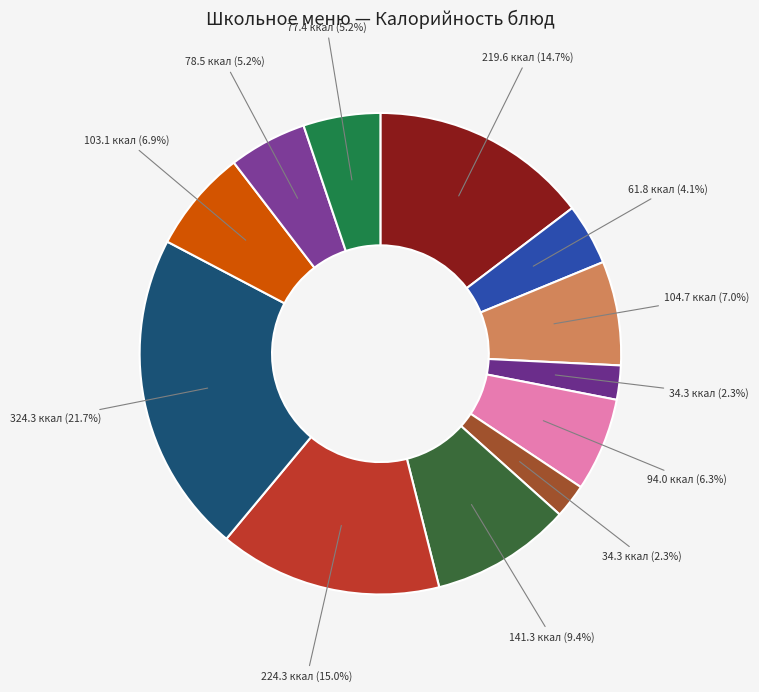

To the nearest percent, what is the difference between the largest and smallest slice percentages?

19%